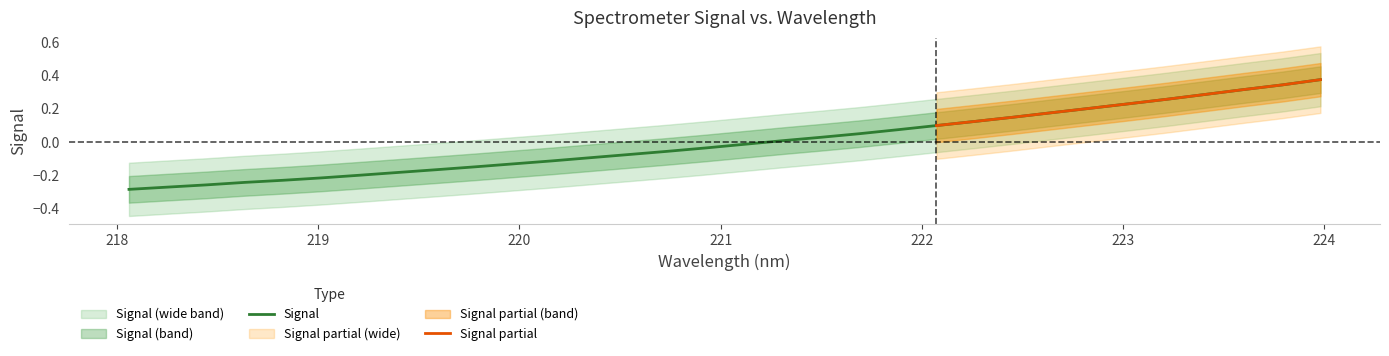

Is this an area chart (filled region under the line)?

No